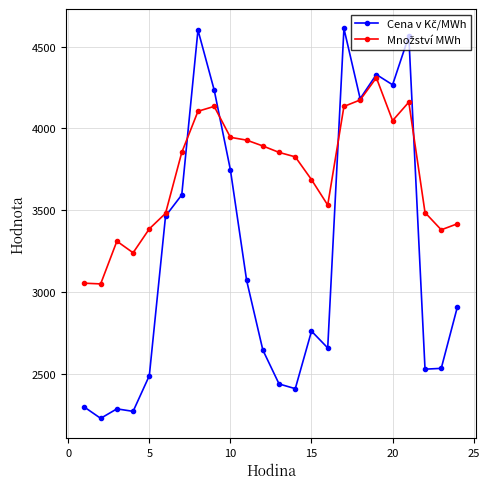

What is the greatest value displayed?

4610.4